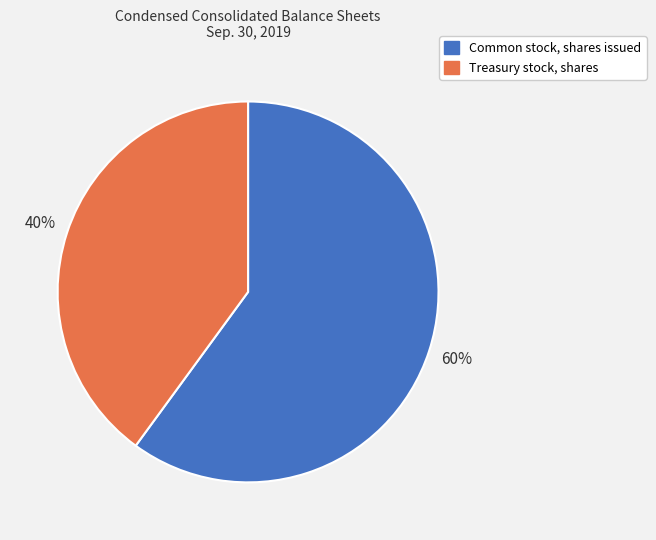

What percentage is the Common stock, shares issued slice, to the nearest percent?

60%